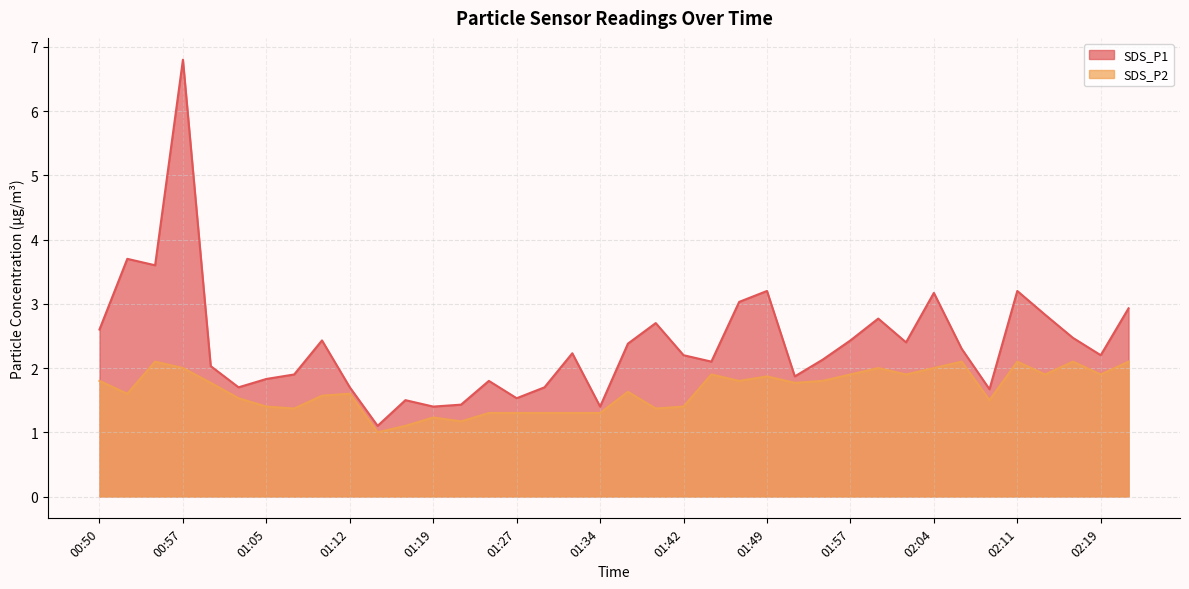

The value of SDS_P1 at 02:16 is 0.9. True or false?

False